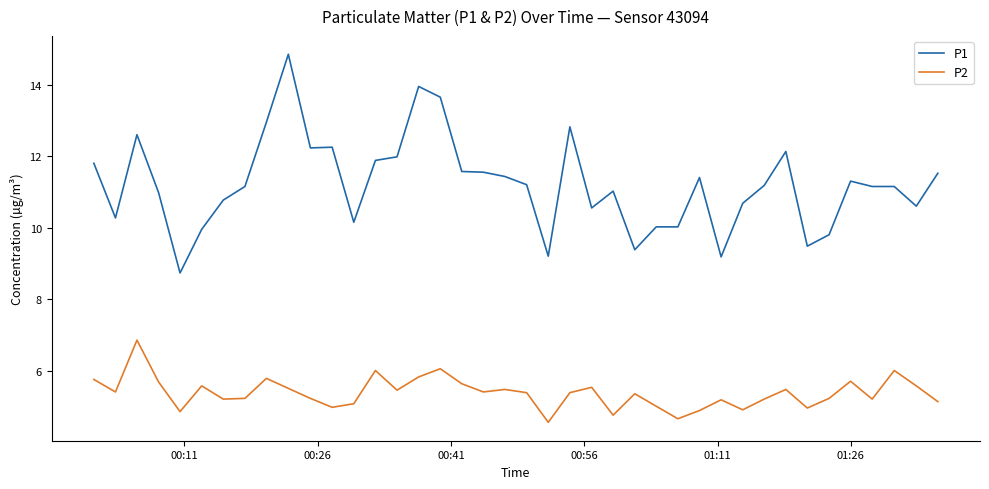

Which series has the largest total across all categories?

P1